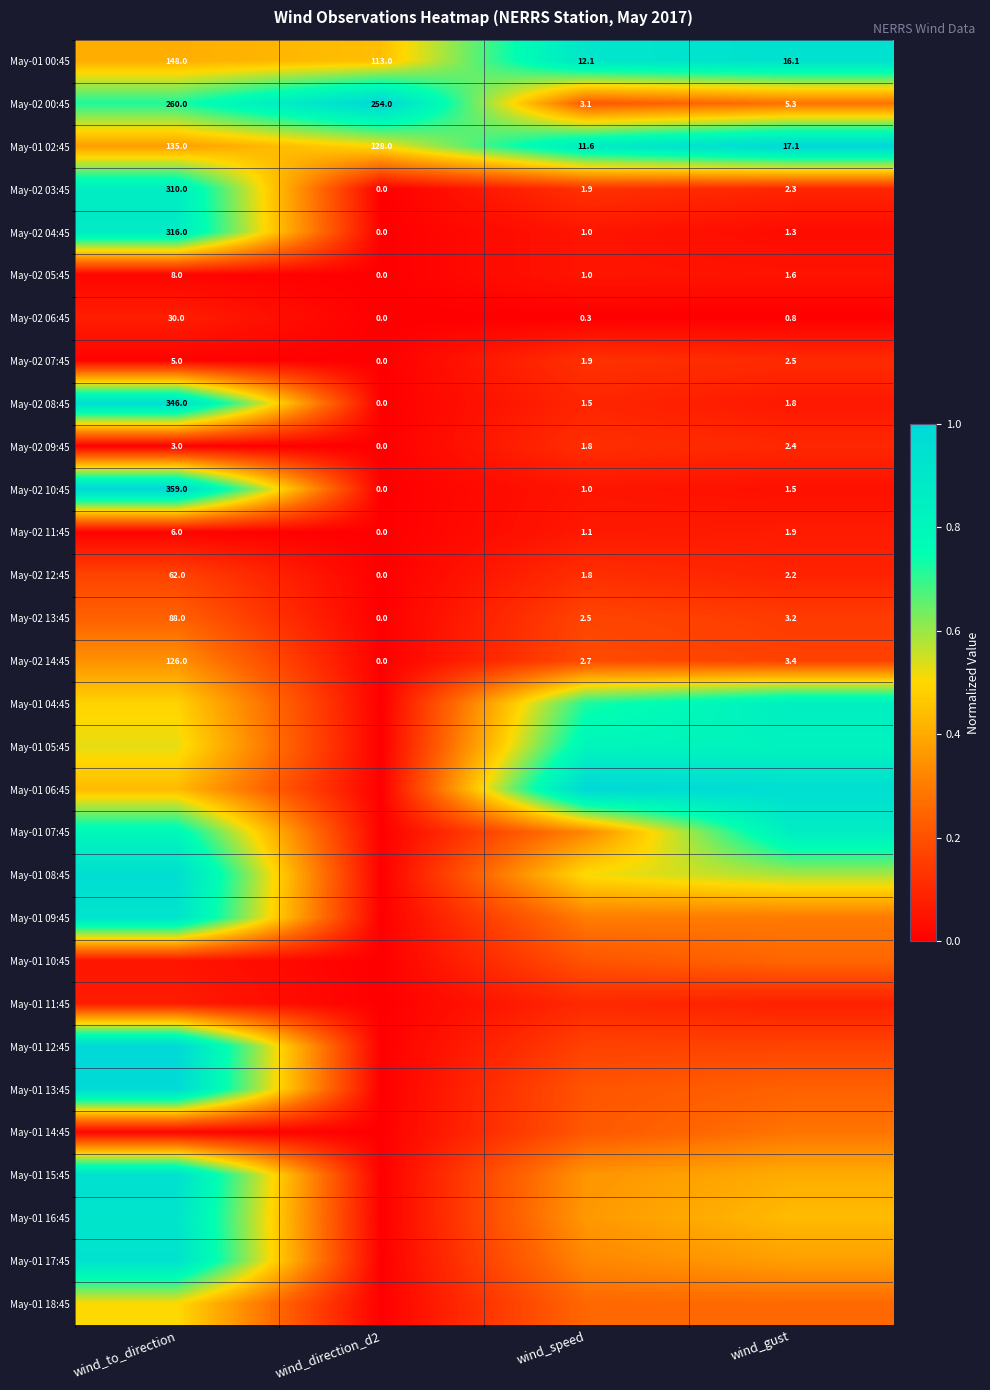

At which label is May-02 05:45 closest to 4?

wind_gust